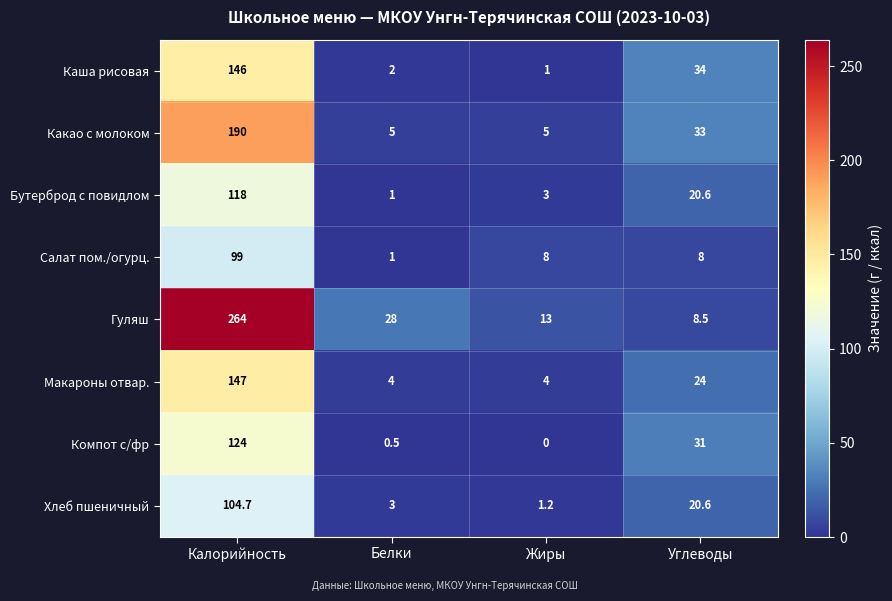

At how many categories does at least one series exceed 39?

1